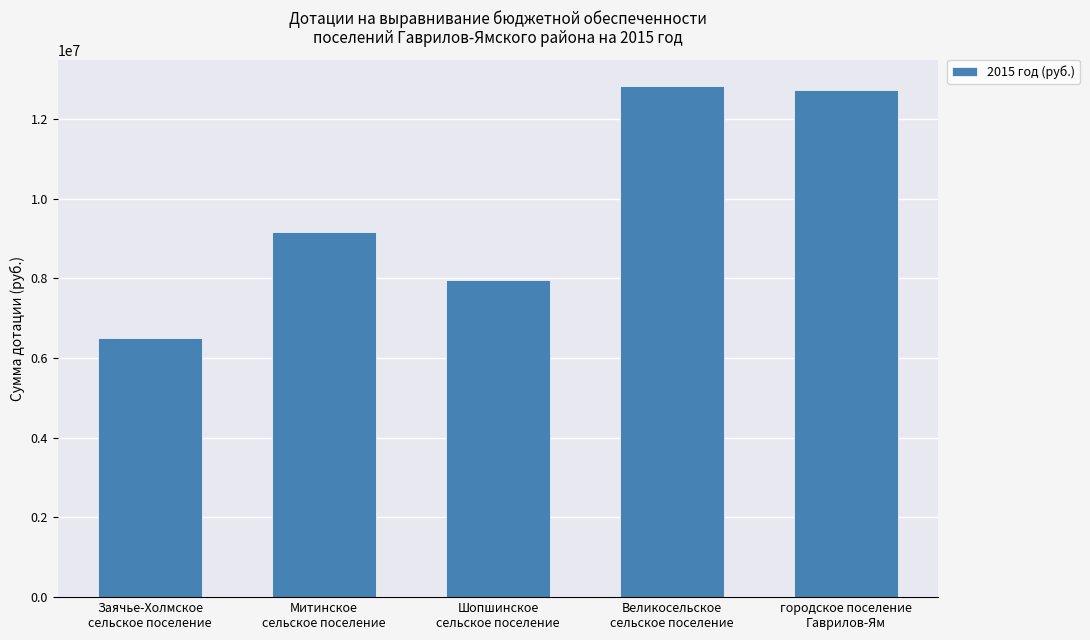

What is the average value?

9841800